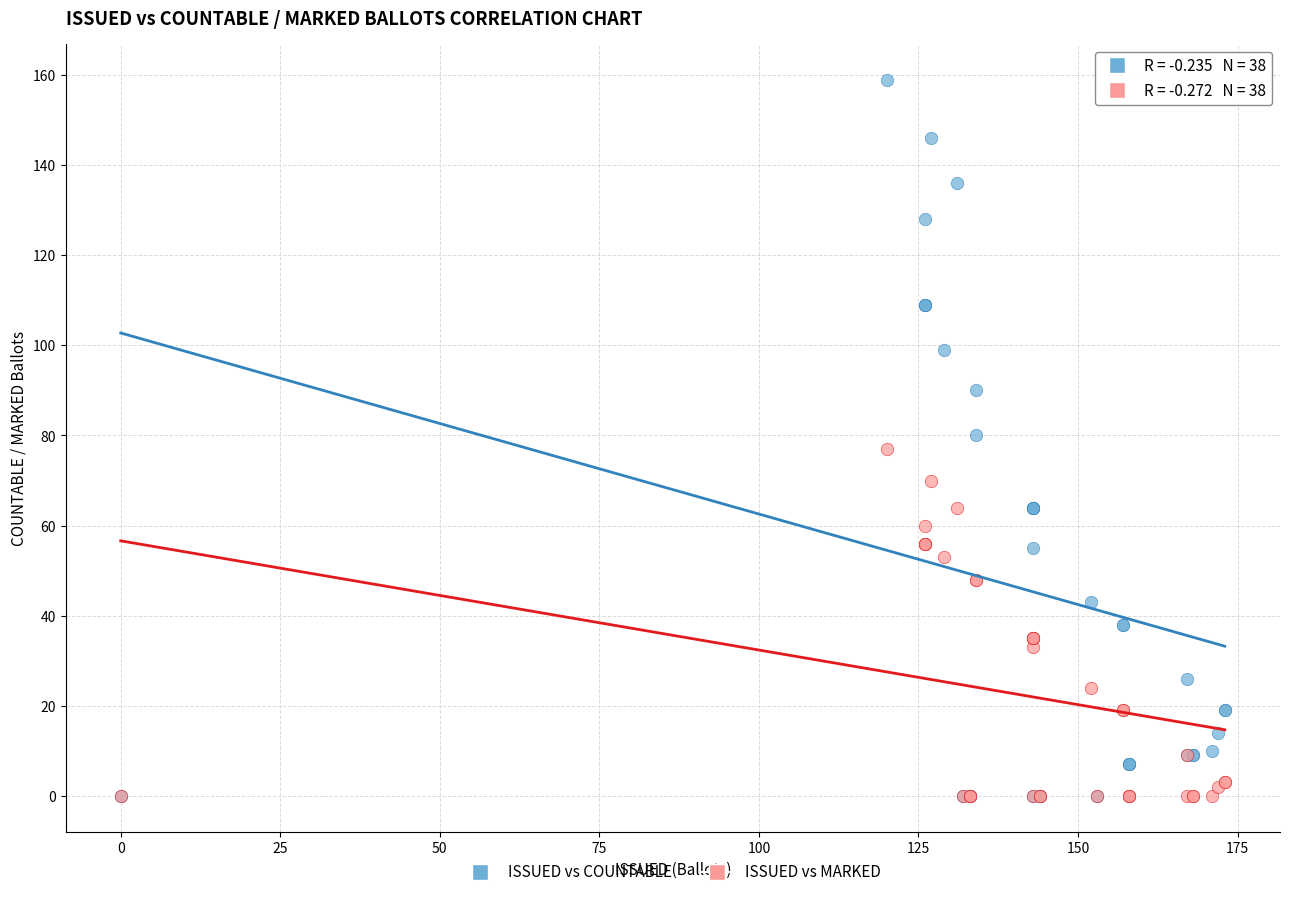

Which series reaches the maximum Y coordinate?

ISSUED vs COUNTABLE